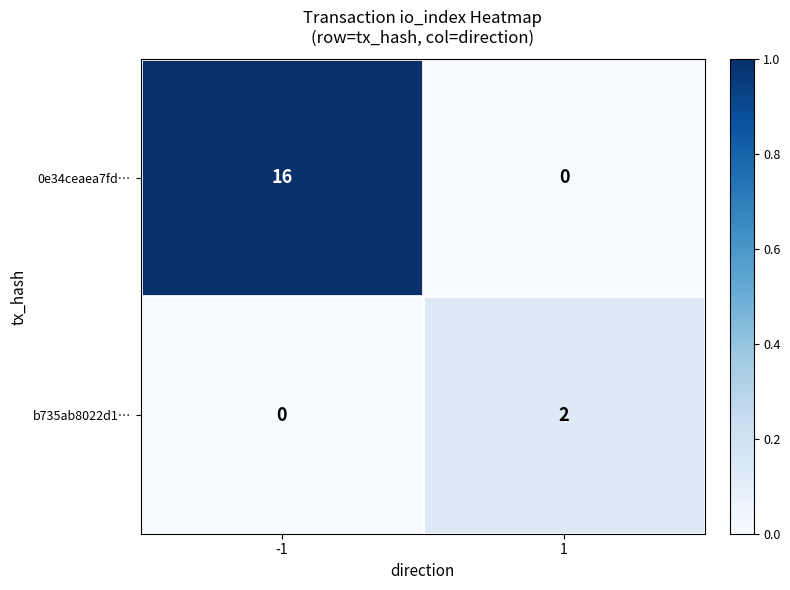

What is the difference between the maximum and minimum values in the 0e34ceaea7fd… series?

16